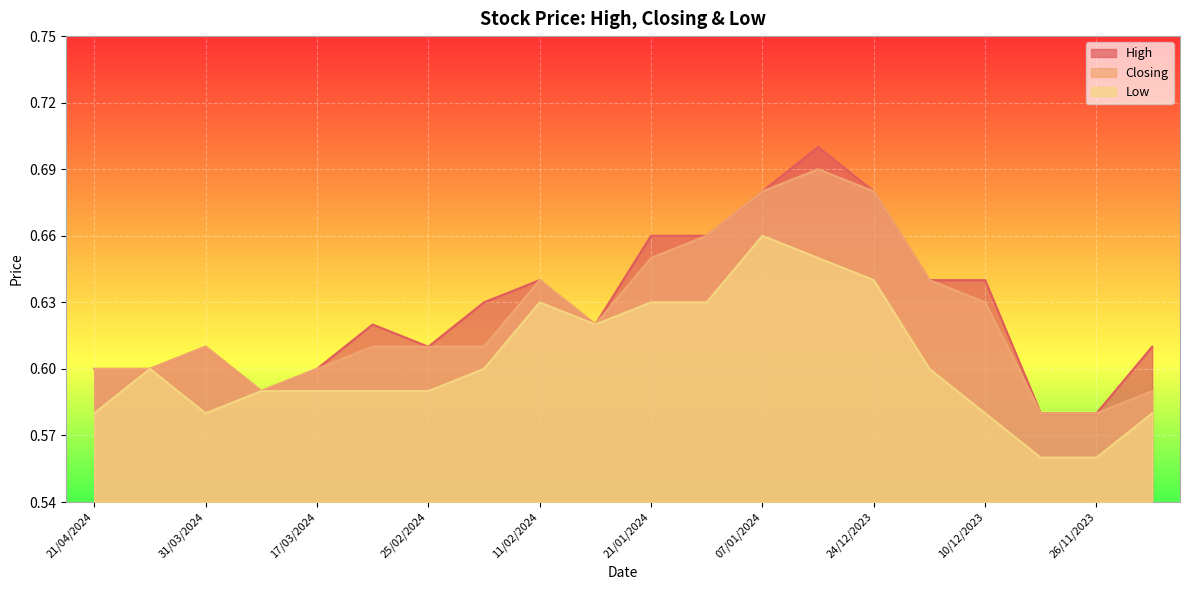

What is the label of the 5th point from the right?

17/12/2023